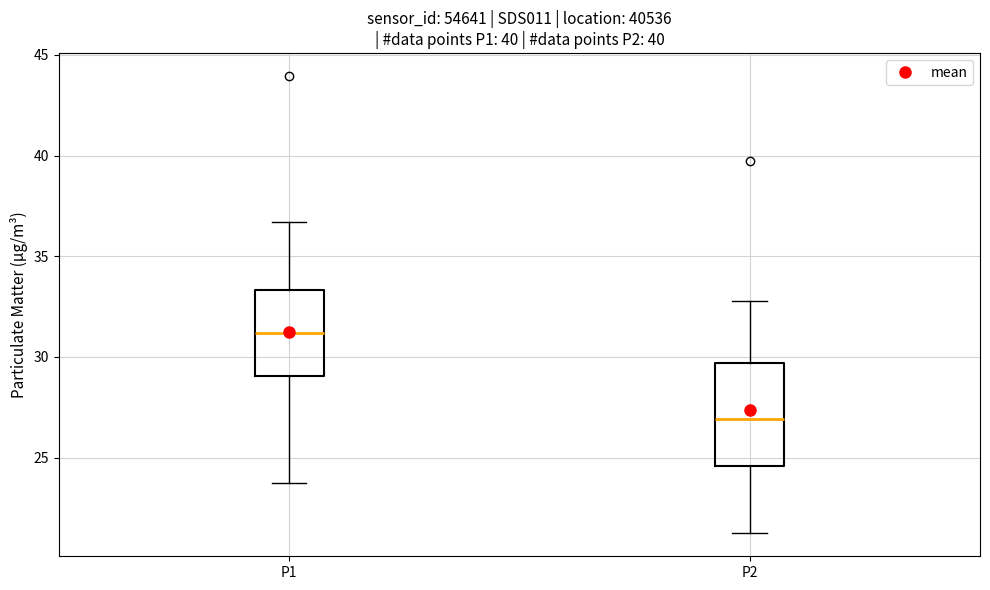

Reading left to right, read every box against the y-axis: the position of its median line, the range the box covers, and the ends of its whiskers. The values are not printed on the chart, so give them approximately, as read against the axis.

P1: median 31.0, box 29.0 to 33.5, whiskers 24.0 to 36.5
P2: median 27.0, box 24.5 to 29.5, whiskers 21.0 to 33.0